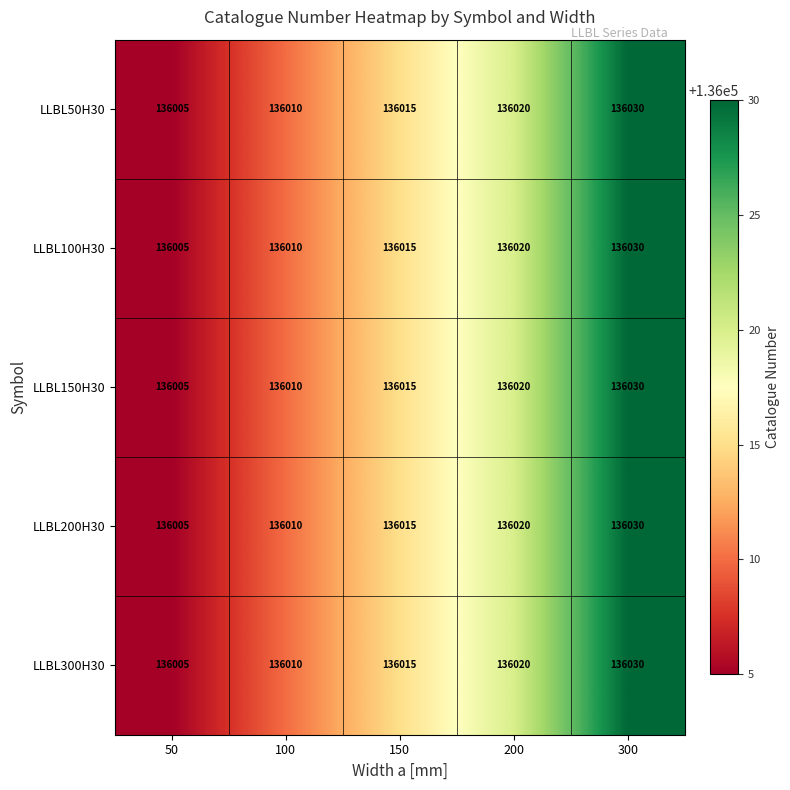

What is the difference between the LLBL100H30 values at 200 and 150?

5